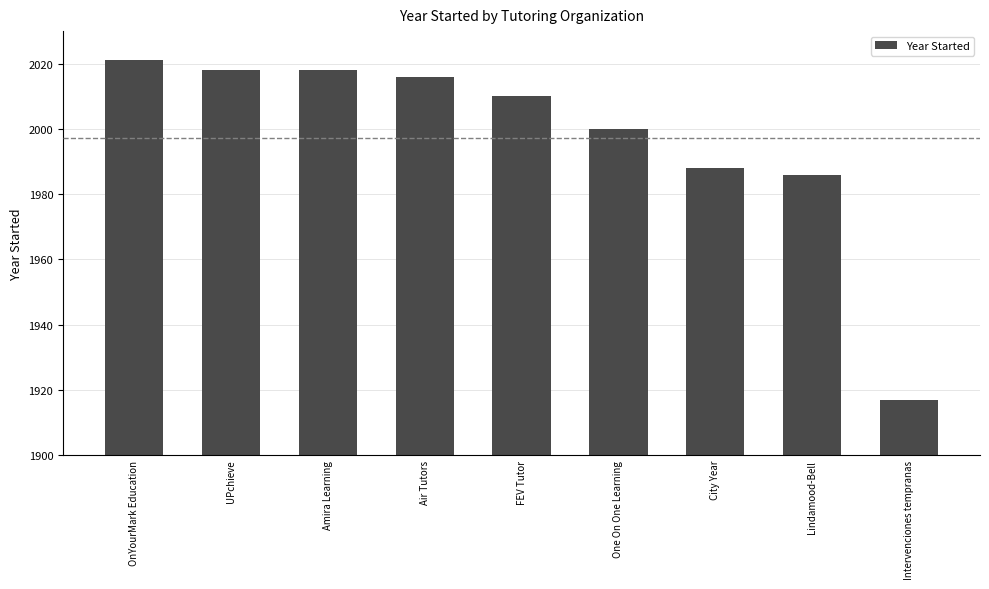

Are the bars grouped side by side (vs. stacked)?

No